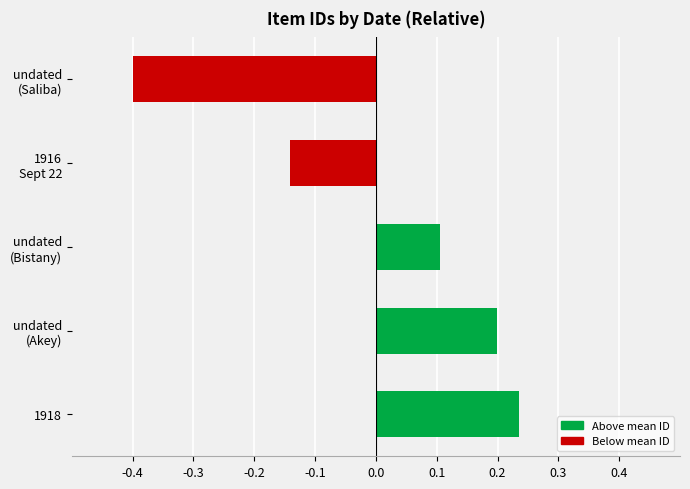

True or false: the data shows 0.3 at 1918.

False